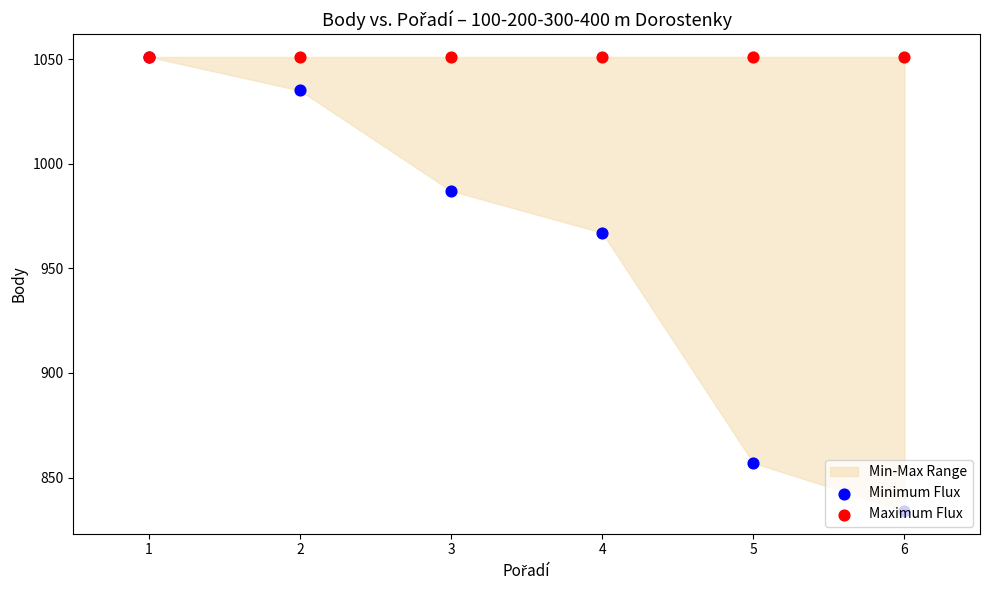

Which series has the largest total across all categories?

Maximum Flux